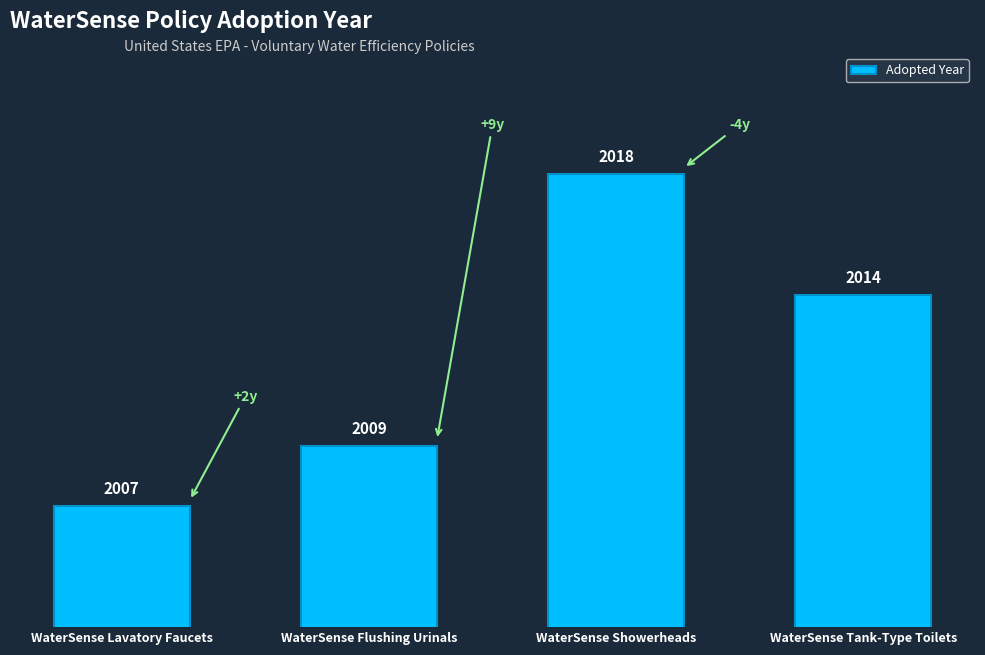

What is the label of the 3rd bar from the left?

WaterSense Showerheads